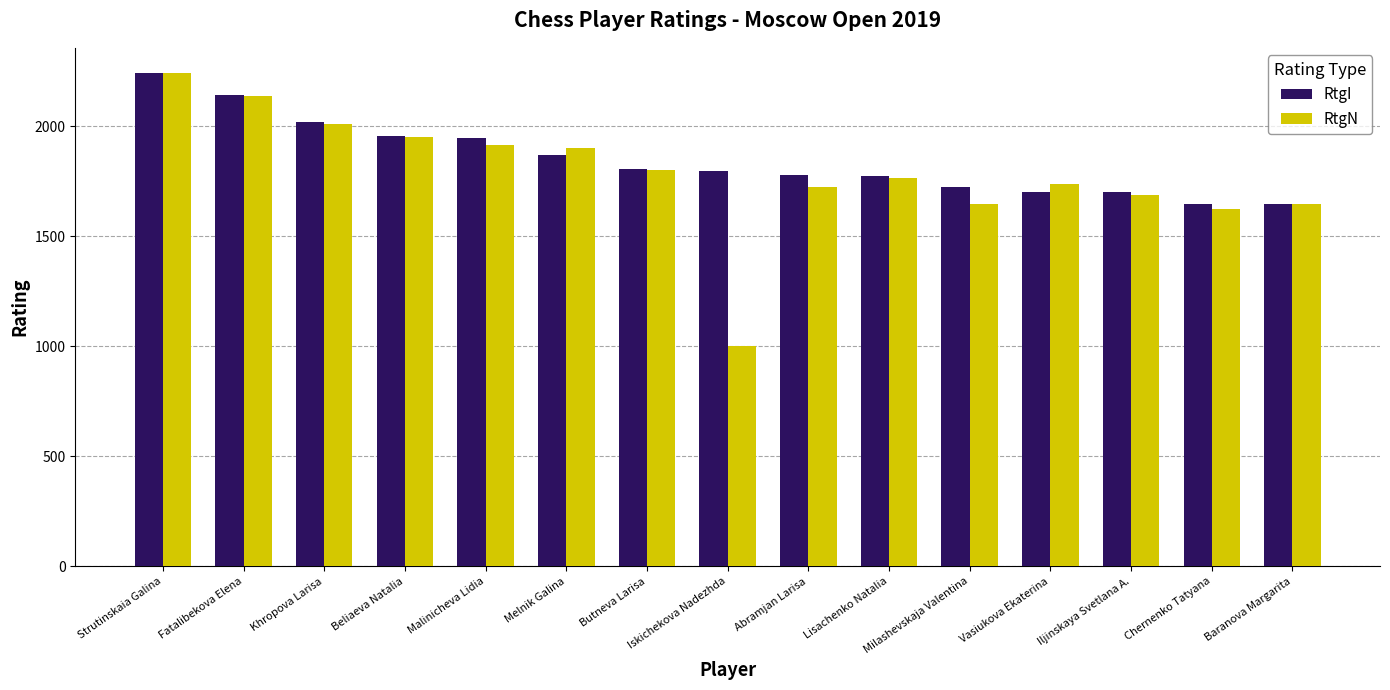

What is the label of the 9th bar from the right?

Butneva Larisa